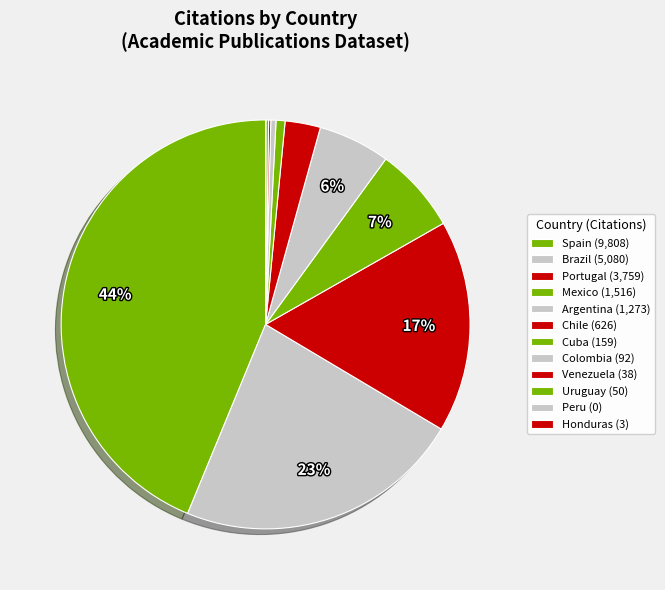

What is the change in value from Spain to Chile?

-9182